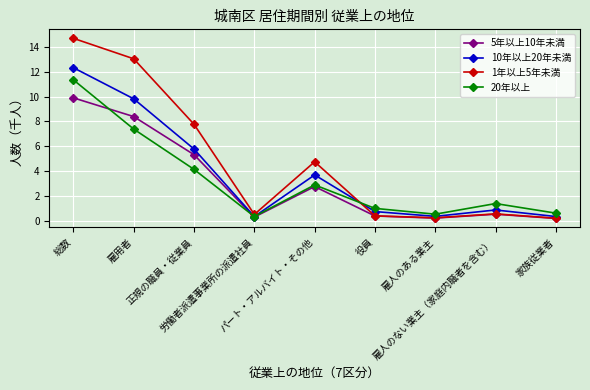

True or false: 1年以上5年未満 has more than 0 interior local peaks.

True